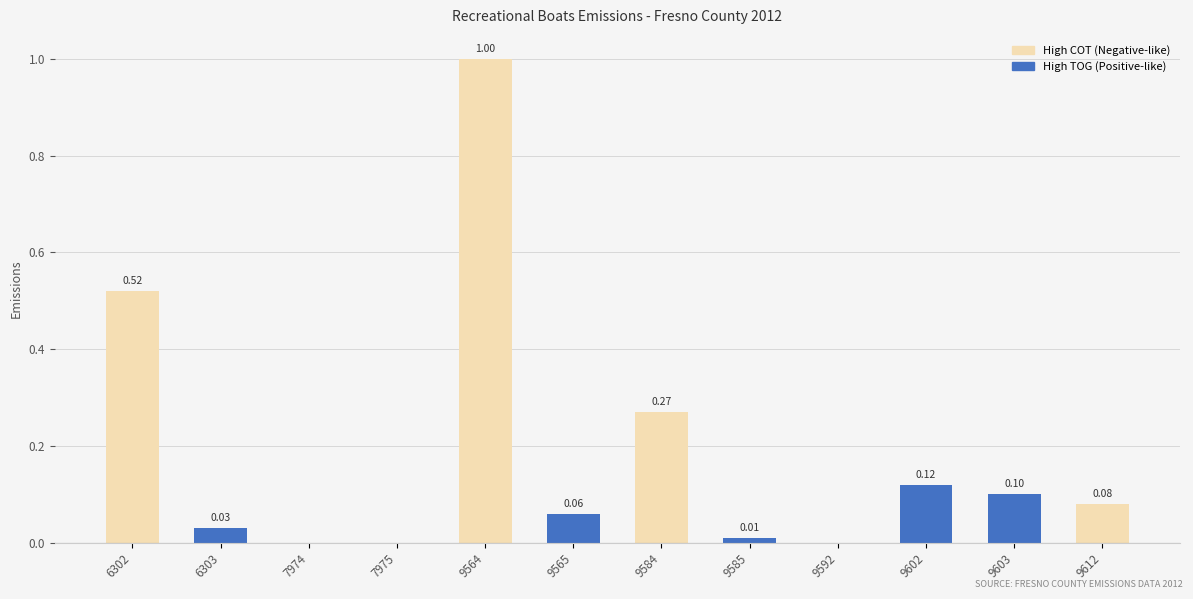

What is the average value?

0.2